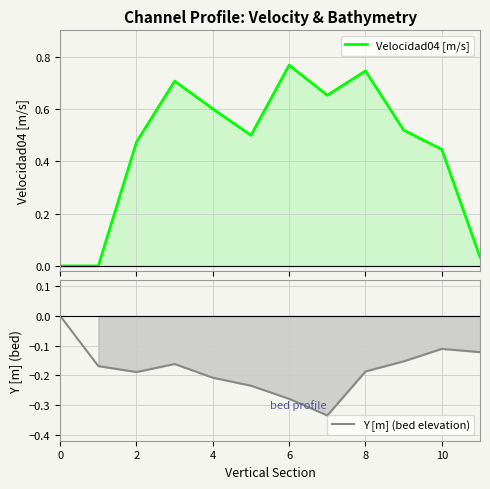

Reading left to right, what are all the values shown in this chart?

Velocidad04 [m/s]: 0.0	0.0	0.5	0.7	0.6	0.5	0.8	0.7	0.7	0.5	0.4	0.0
Y [m] (bed elevation): 0.0	-0.2	-0.2	-0.2	-0.2	-0.2	-0.3	-0.3	-0.2	-0.2	-0.1	-0.1